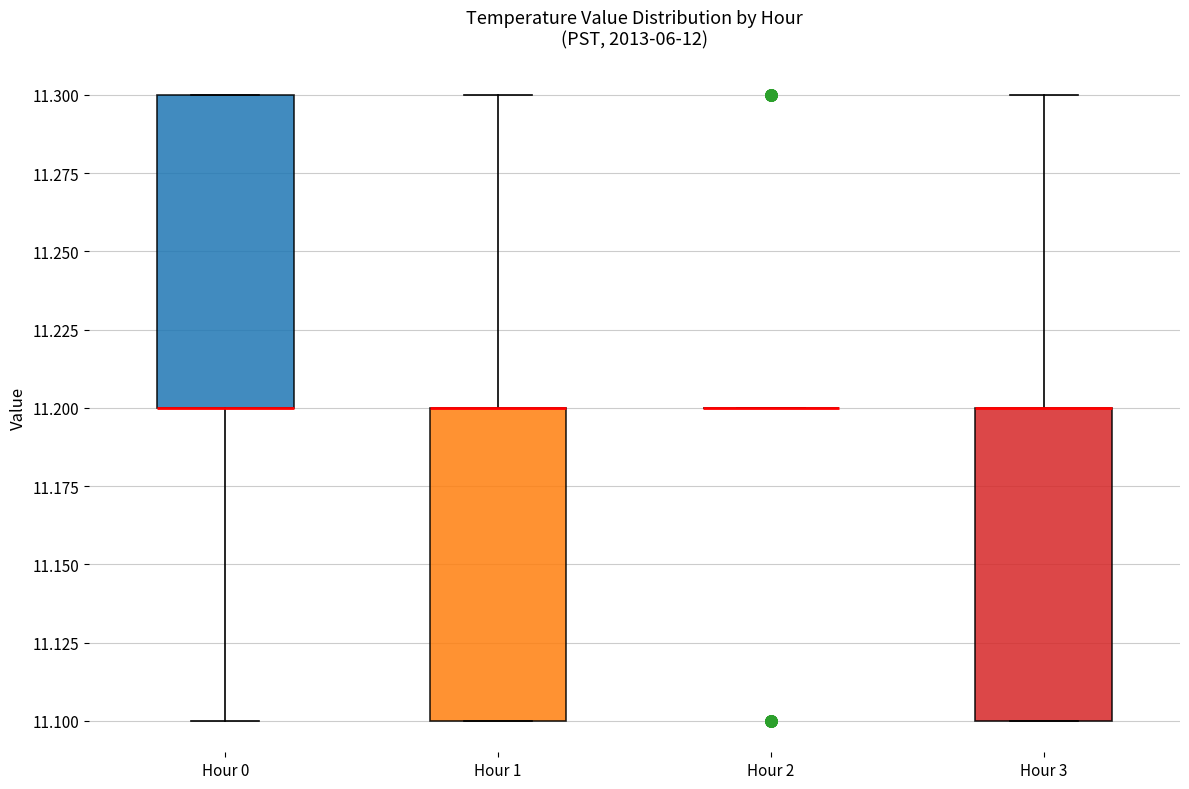

Reading left to right, read every box against the y-axis: the position of its median line, the range the box covers, and the ends of its whiskers. The values are not printed on the chart, so give them approximately, as read against the axis.

Hour 0: median 11.2 (drawn on the box's lower edge), box 11.2 to 11.3, whiskers 11.1 to 11.3
Hour 1: median 11.2 (drawn on the box's upper edge), box 11.1 to 11.2, whiskers 11.1 to 11.3
Hour 2: box collapsed to a line at 11.2, whiskers 11.2 to 11.2
Hour 3: median 11.2 (drawn on the box's upper edge), box 11.1 to 11.2, whiskers 11.1 to 11.3